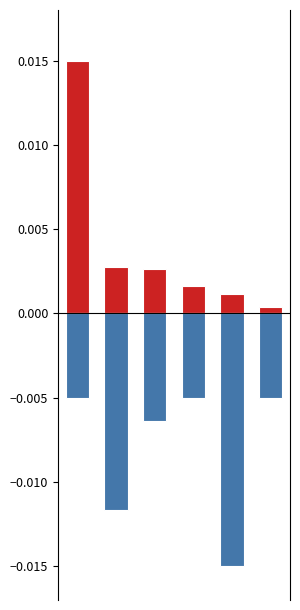

The Negative series shows -0.0 at 5. True or false?

True